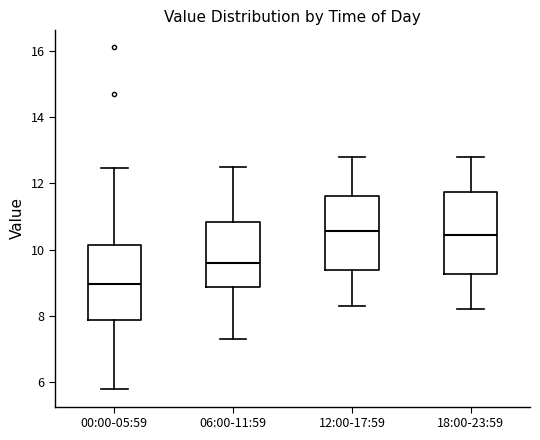

Reading left to right, transcribe this box plot: for each box, give where its median line is, the range the box spans, and where its two whiskers end, as read against the y-axis. The values are not printed on the chart, so give them approximately, as read against the axis.

00:00-05:59: median 9.0, box 7.8 to 10.2, whiskers 5.8 to 12.4
06:00-11:59: median 9.6, box 8.8 to 10.8, whiskers 7.4 to 12.6
12:00-17:59: median 10.6, box 9.4 to 11.6, whiskers 8.4 to 12.8
18:00-23:59: median 10.4, box 9.2 to 11.8, whiskers 8.2 to 12.8